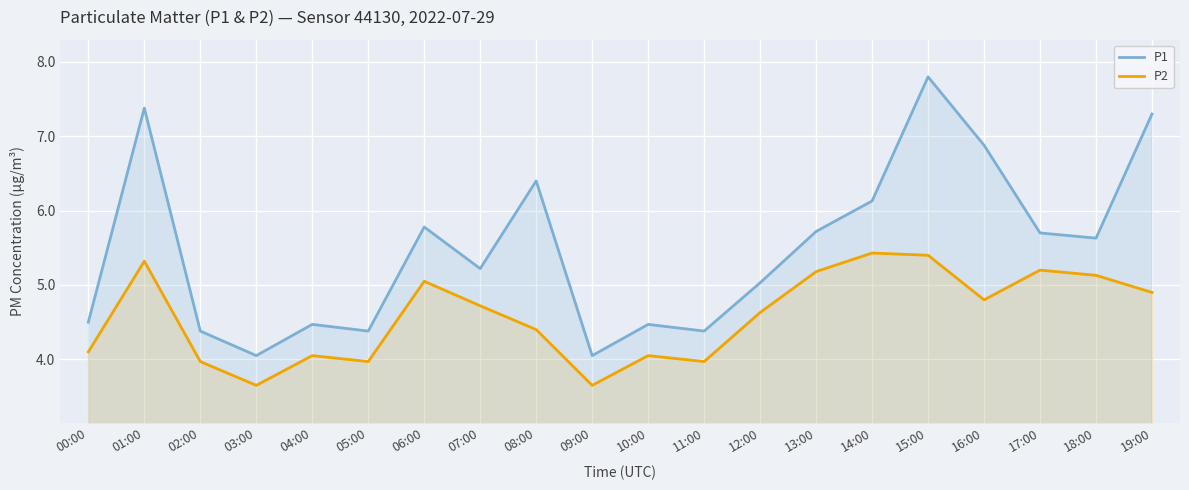

True or false: P2 has more than 1 points higher than both neighbors.

True